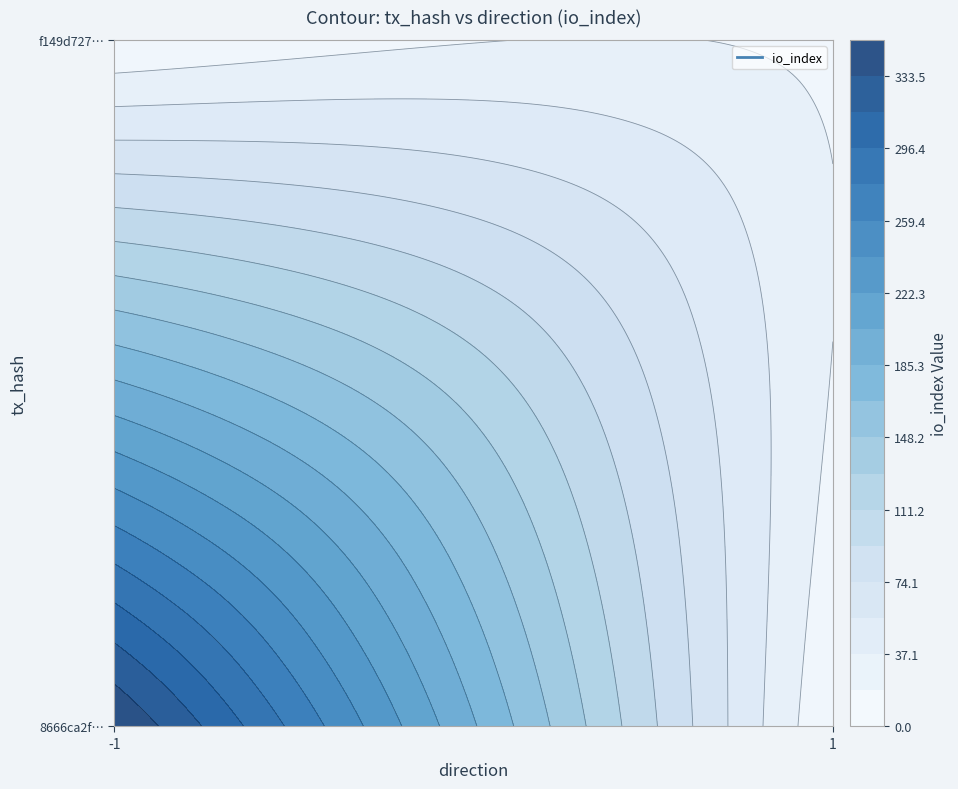

What is the sum of the 8666ca2fd965989158ad94638e1de67c25f2f3c values at direction and io_index?

351